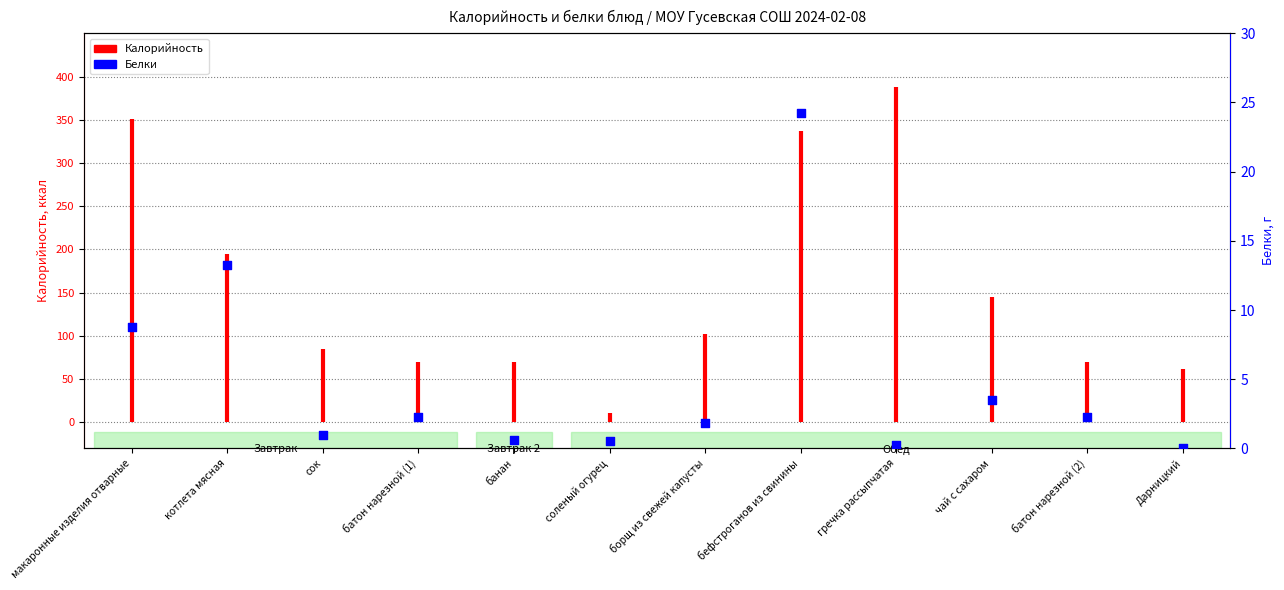

Approximately how many times larger is the value at котлета мясная compared to чай с сахаром?

3.8